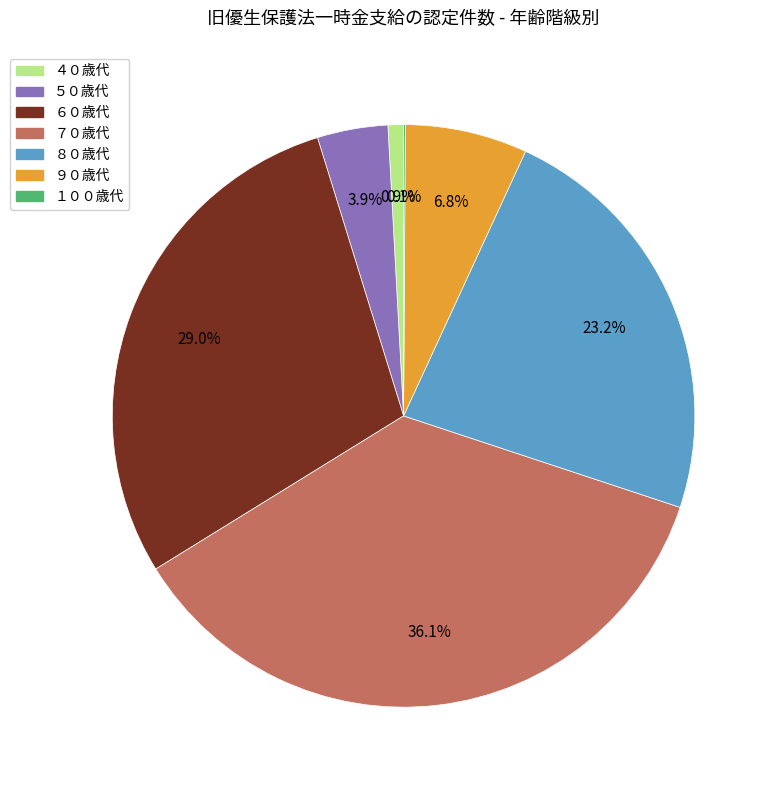

Does ６０歳代 represent more than half of the total?

No